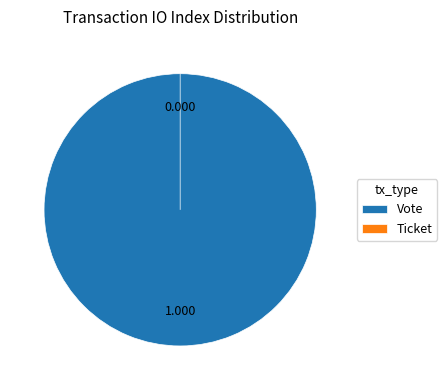

To the nearest percent, what is the combined percentage of Ticket and Vote?

100%